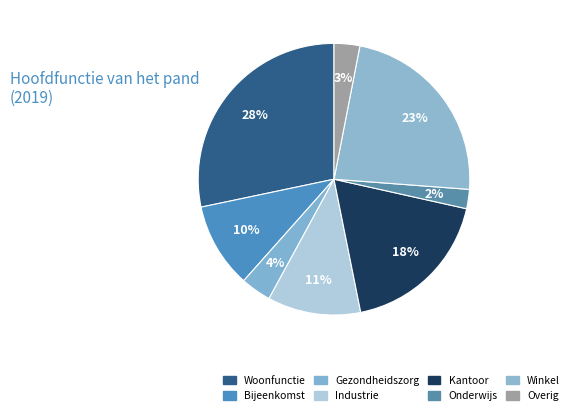

Count the number of slices in the pie.

8